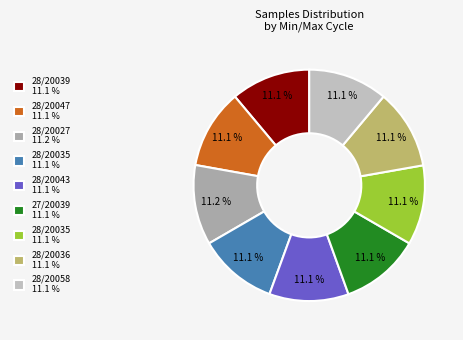

Rank the categories by value from highest to lowest.

28/20027, 27/20039, 28/20035, 28/20036, 28/20039, 28/20058, 28/20047, 28/20043, 28/20035